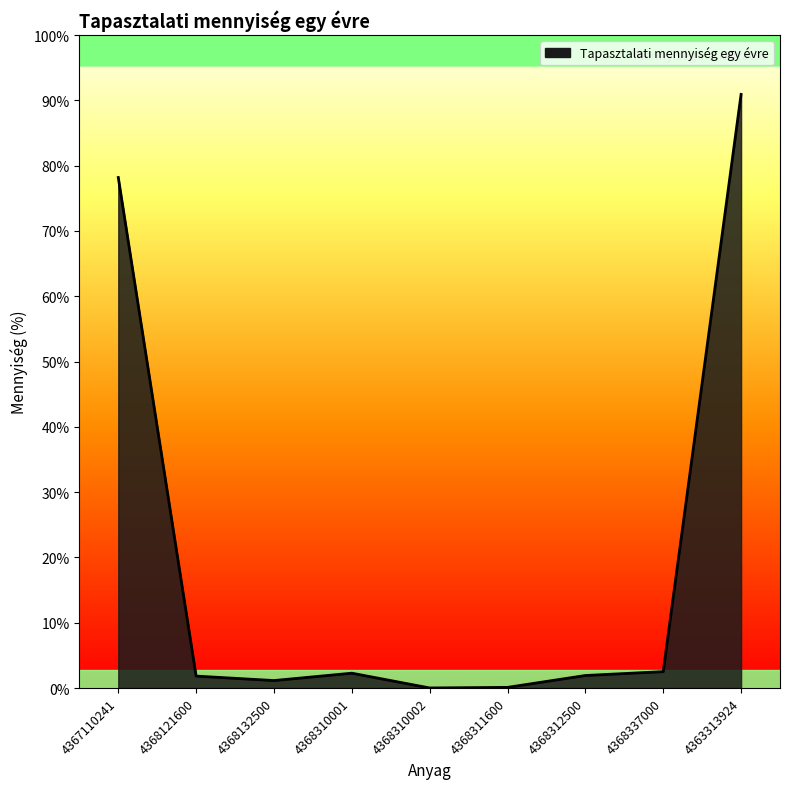

Rank the categories by value from highest to lowest.

4363313924, 4367110241, 4368337000, 4368310001, 4368312500, 4368121600, 4368132500, 4368311600, 4368310002